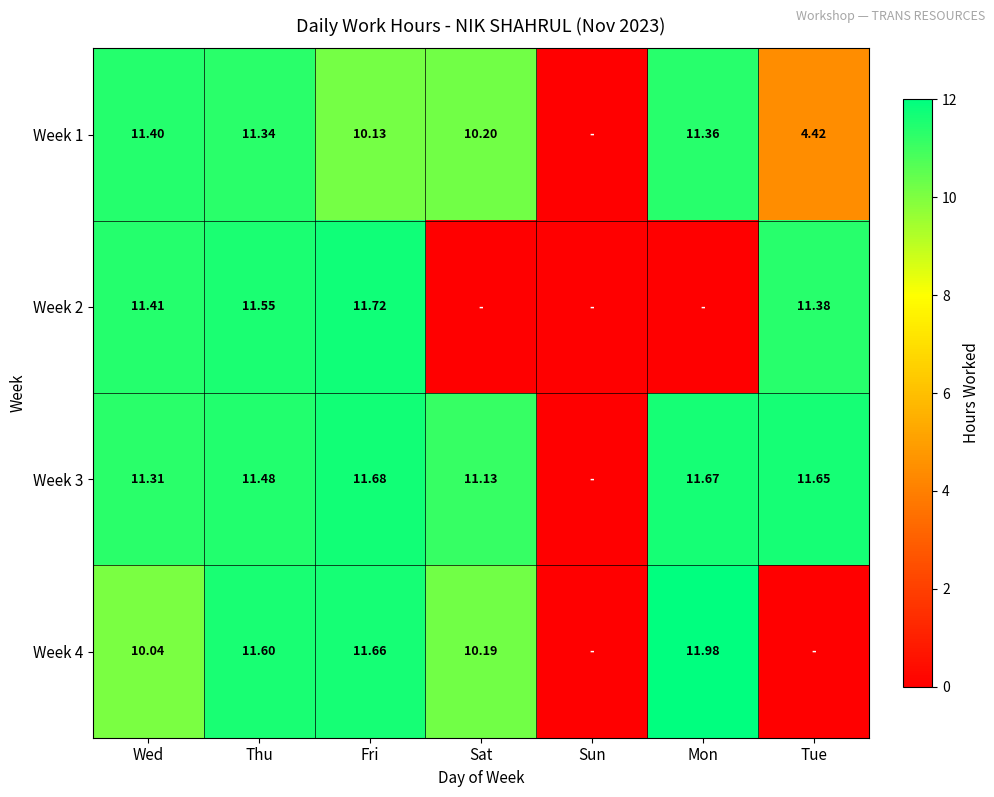

Count the number of categories in the chart.

7